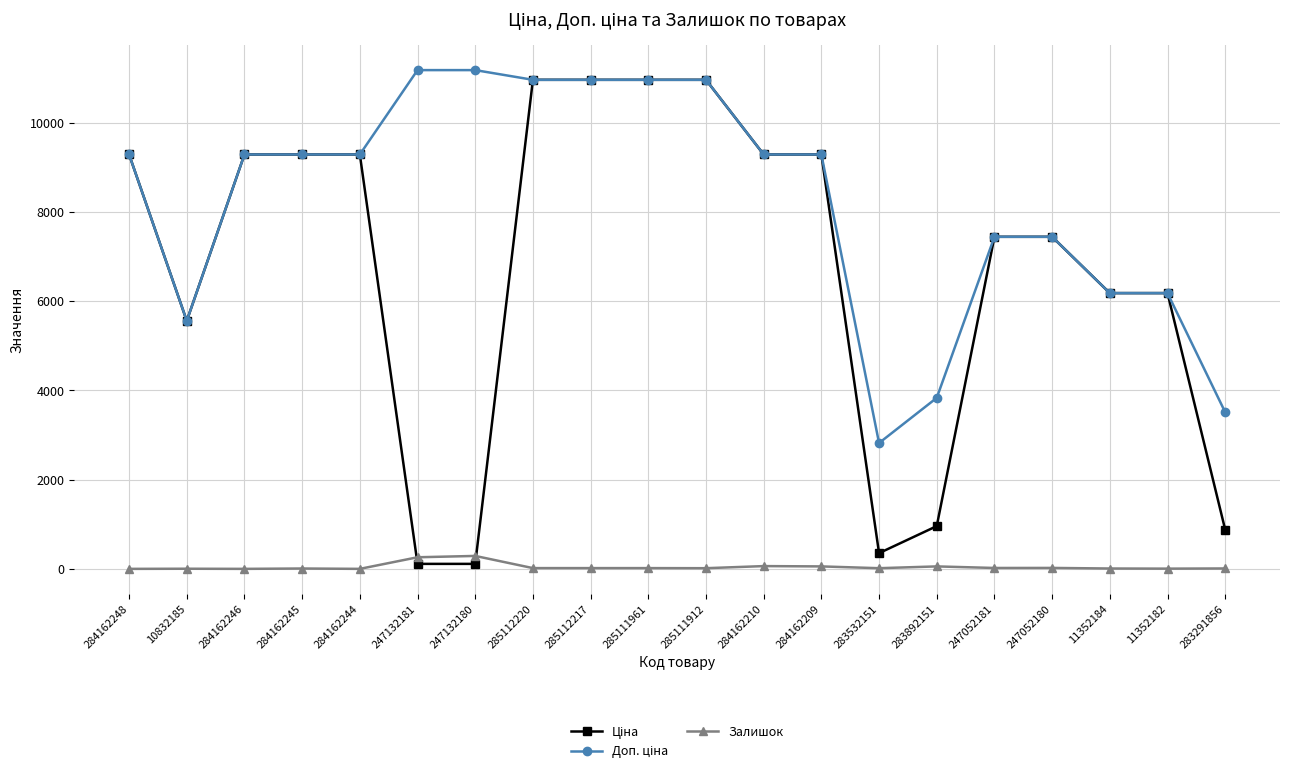

What is the difference between the highest and lowest values at 284162248?

9290.5